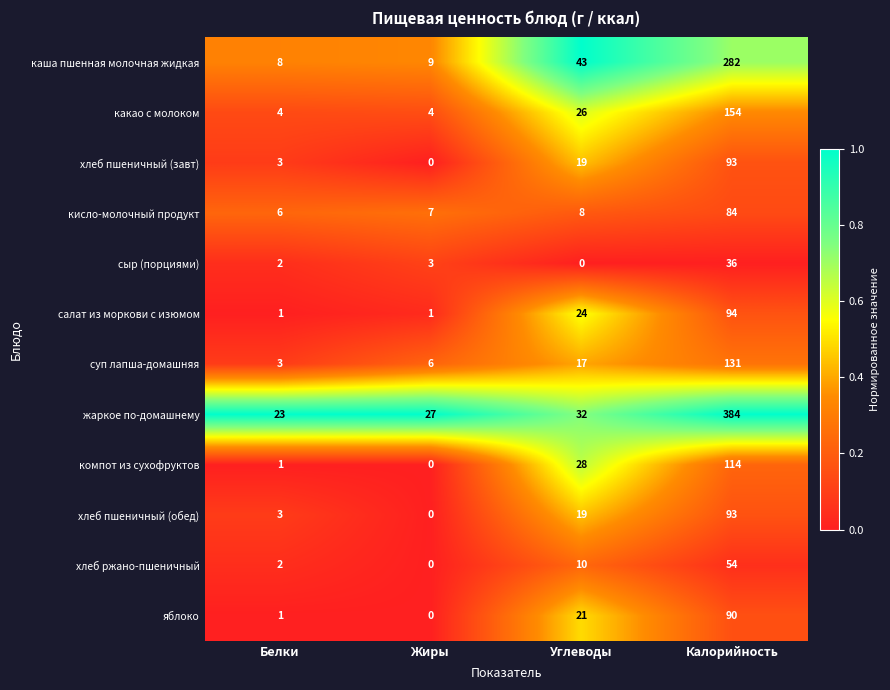

How many data points does each series have?

4